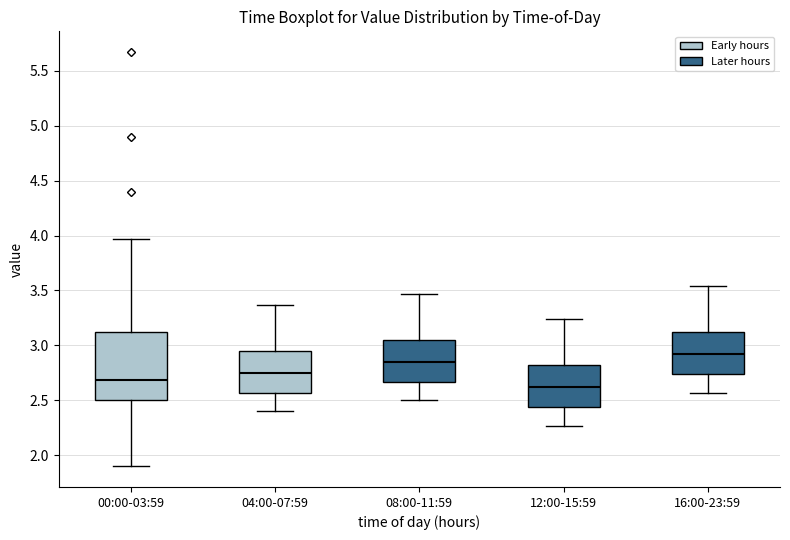

Which box's median line is the highest?

16:00-23:59